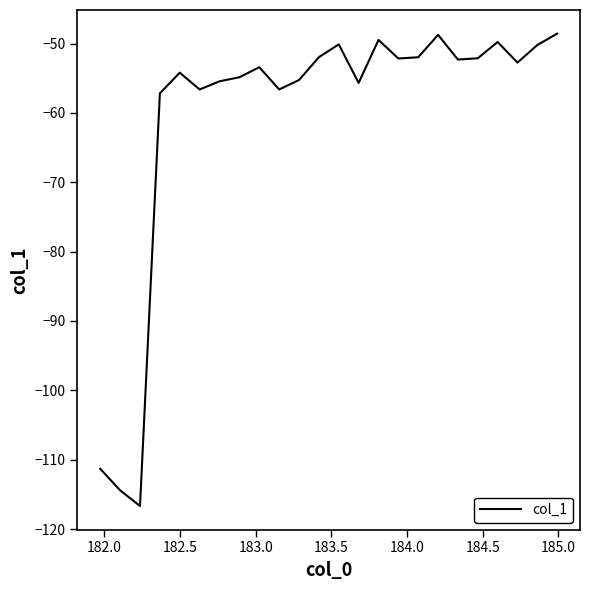

What is the difference between the maximum and minimum values?

68.1